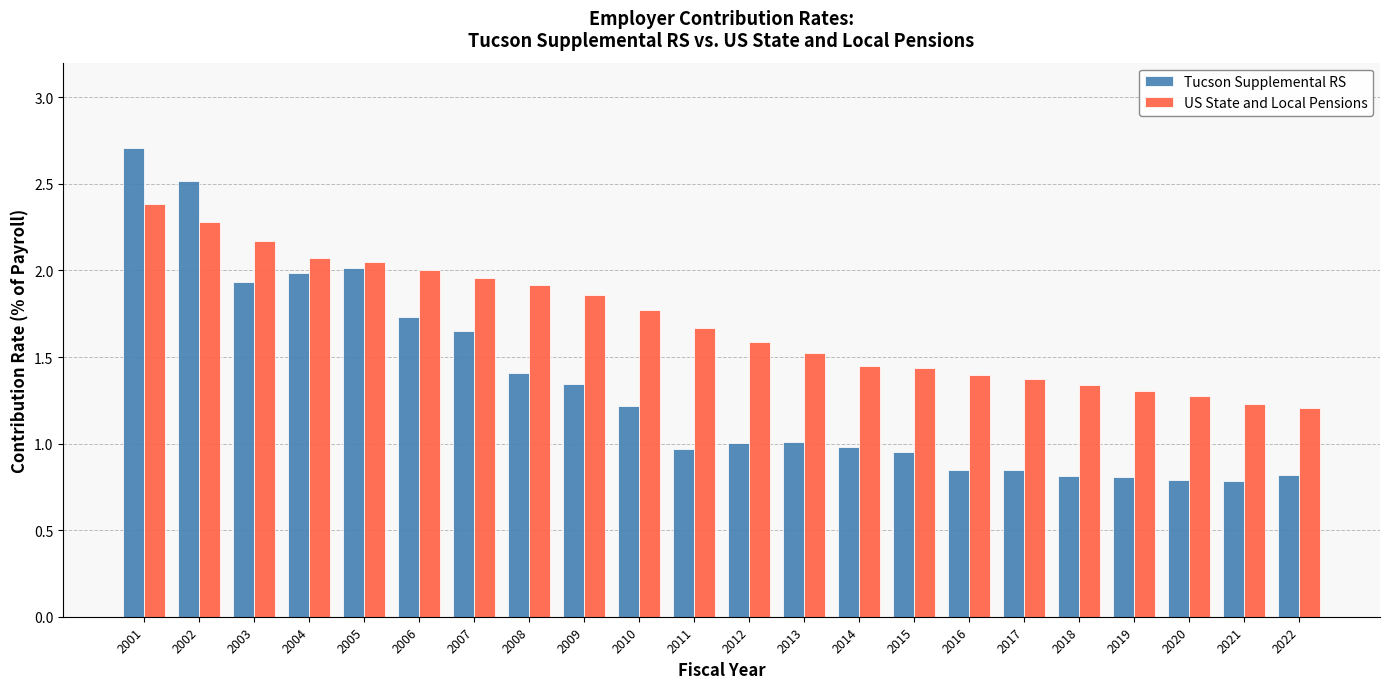

Which series has the largest total across all categories?

US State and Local Pensions